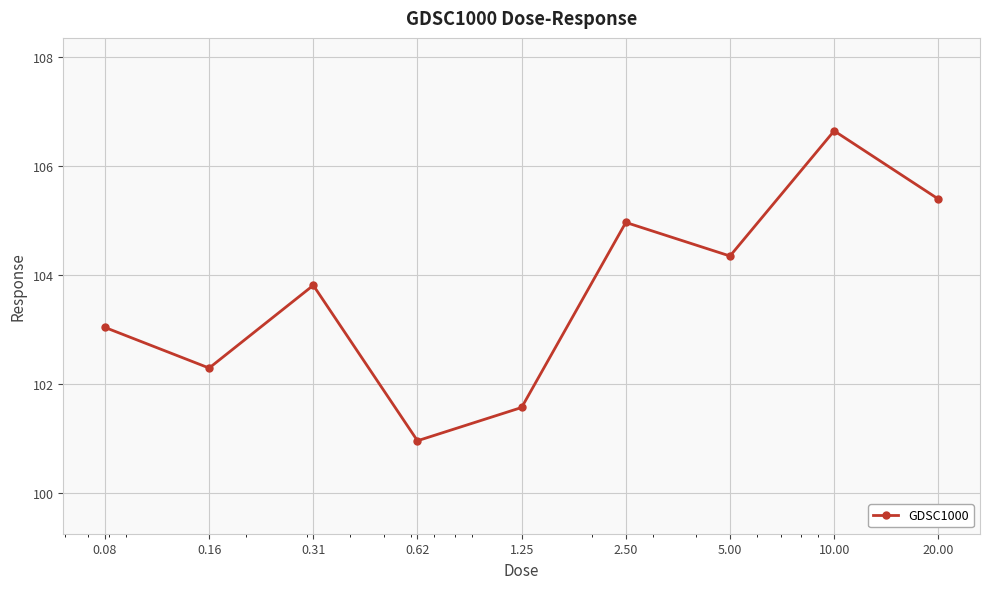

Count the number of categories in the chart.

9